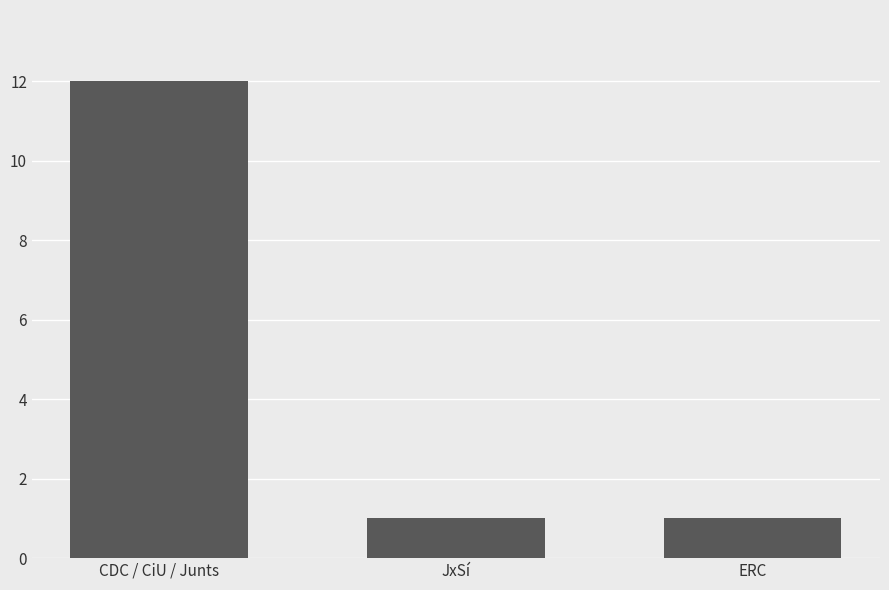

What is the approximate value at CDC / CiU / Junts, to the nearest 10?

10